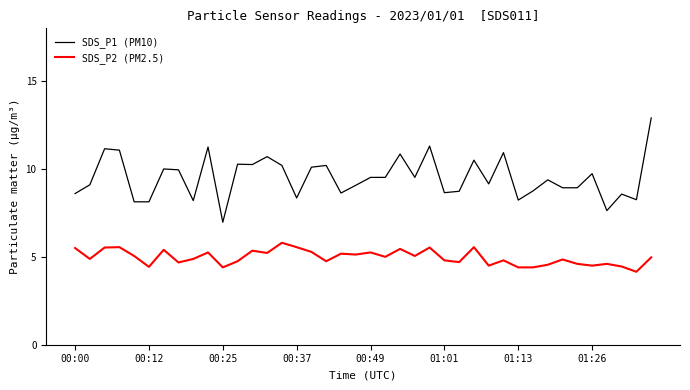

Does the chart display data point markers on the line(s)?

No